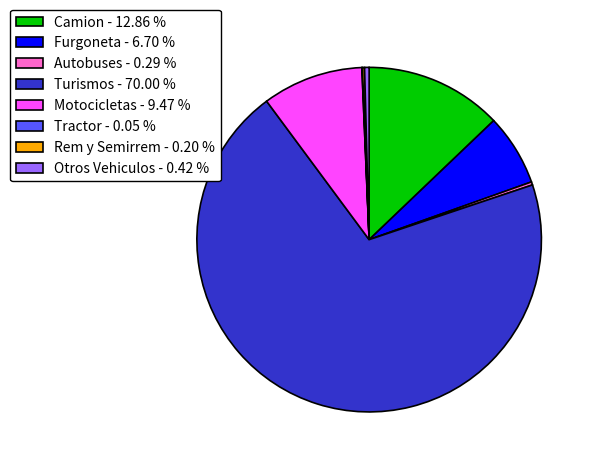

What is the largest slice in the pie chart?

Turismos - 70.00 %